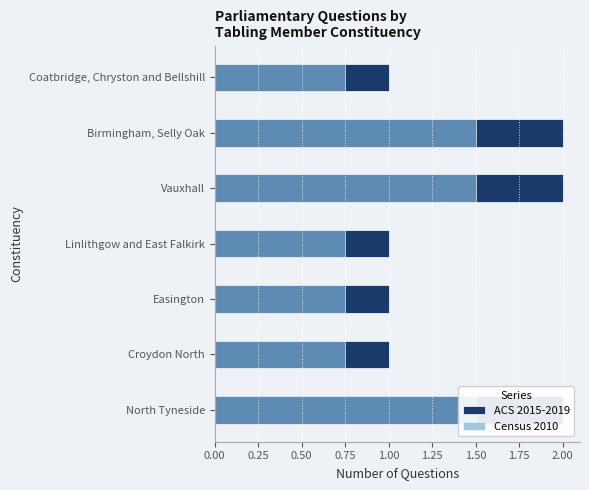

What value does the Census 2010 series have at North Tyneside?

1.5